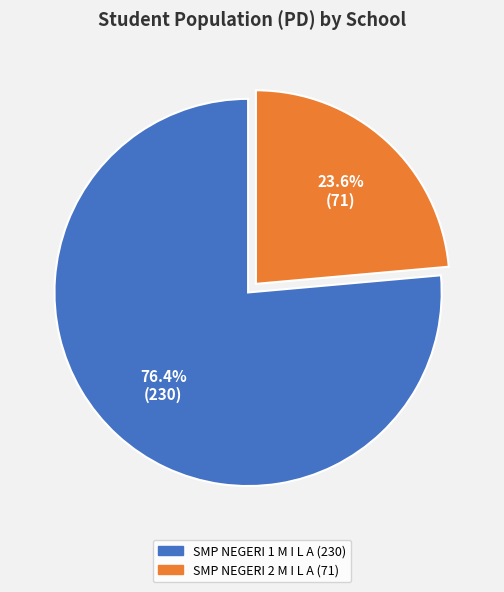

The SMP NEGERI 2 M I L A slice represents 16% of the pie. True or false?

False